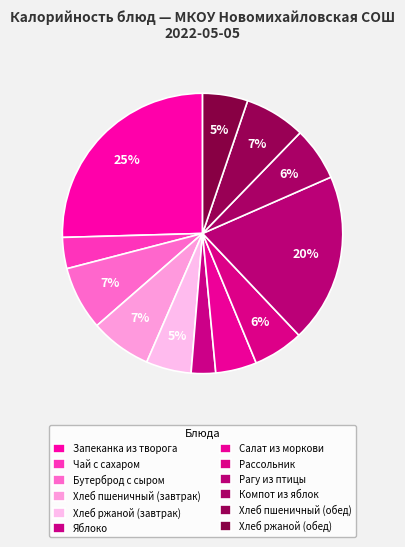

How many slices are in this pie chart?

12